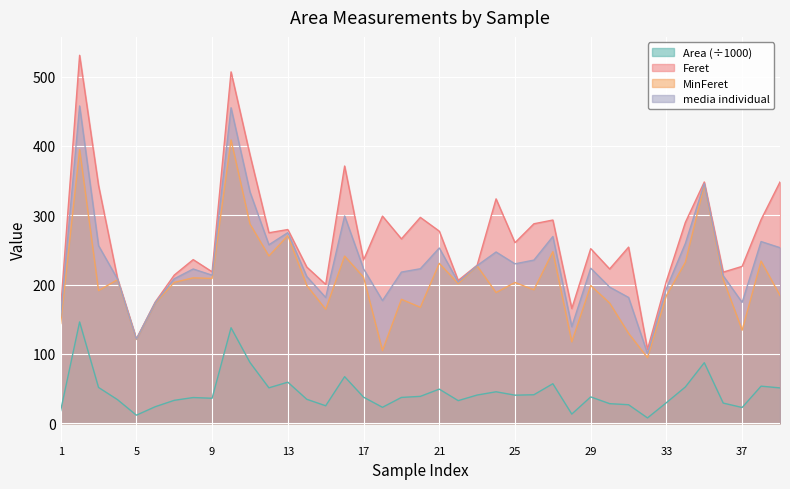

Reading left to right, transcribe all the data shown in this chart.

Area: 18.2	146.1	51.6	34.0	11.5	23.8	33.0	37.0	36.0	137.7	87.6	51.0	59.2	34.5	25.1	67.1	37.5	22.9	37.2	38.7	49.1	32.5	40.6	45.3	40.4	41.0	56.9	13.1	37.9	28.2	26.6	7.6	29.6	52.3	87.2	29.0	22.6	53.4	50.9
Feret: 165.6	530.7	343.0	209.2	121.7	175.0	213.6	235.9	218.3	506.7	387.2	274.7	279.3	225.2	200.2	370.9	235.3	298.7	265.9	296.9	277.0	205.9	227.9	323.6	260.4	287.7	293.0	165.4	251.8	222.5	254.0	106.5	205.0	289.6	347.9	217.9	226.2	293.7	347.9
MinFeret: 143.8	394.6	191.3	206.9	120.7	173.3	203.1	209.7	208.7	408.5	287.3	241.2	270.5	198.7	164.2	241.0	210.6	104.7	178.7	167.2	230.5	201.2	226.9	188.4	203.0	192.4	247.4	117.3	198.5	173.3	129.6	94.5	184.0	232.1	343.3	207.6	134.2	233.8	184.2
media individual: 154.3	457.6	256.1	208.1	121.2	174.1	208.3	222.4	213.5	455.0	333.5	257.4	274.9	211.6	181.3	299.0	222.6	176.9	218.0	222.8	252.7	203.6	227.4	246.9	229.9	235.3	269.3	139.3	223.6	196.3	181.4	100.3	194.2	259.3	345.6	212.7	174.2	262.0	253.2